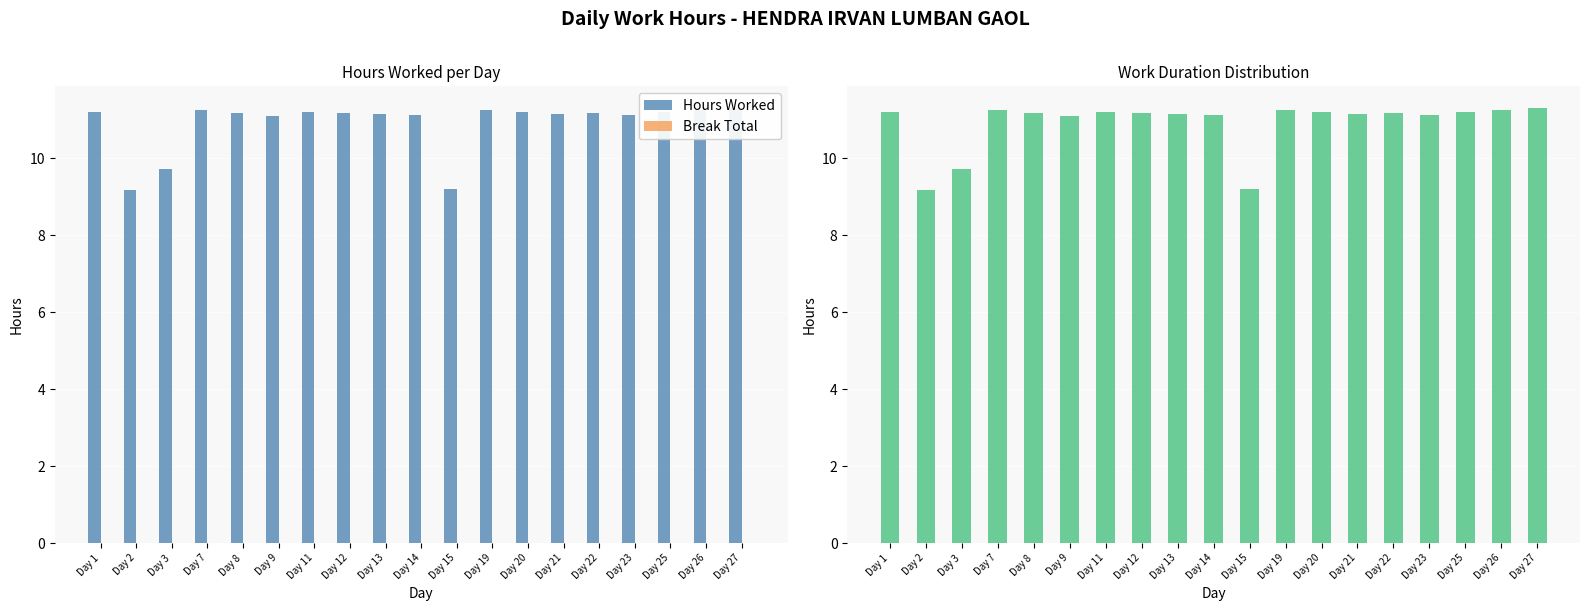

Which category has the highest value across all series?

Day 27